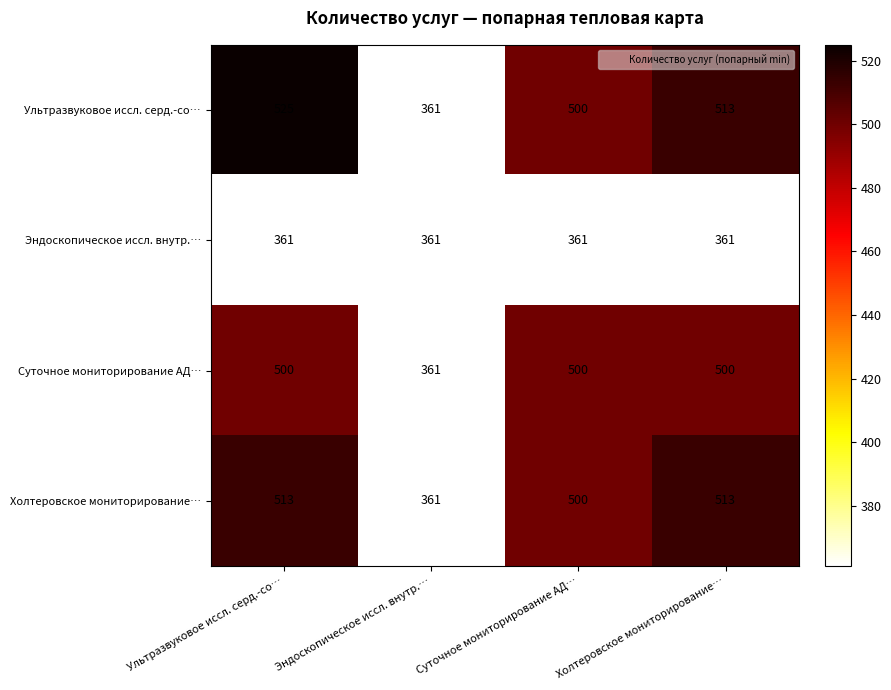

At which category is the sum across all series the highest?

Ультразвуковое иссл. серд.-со…